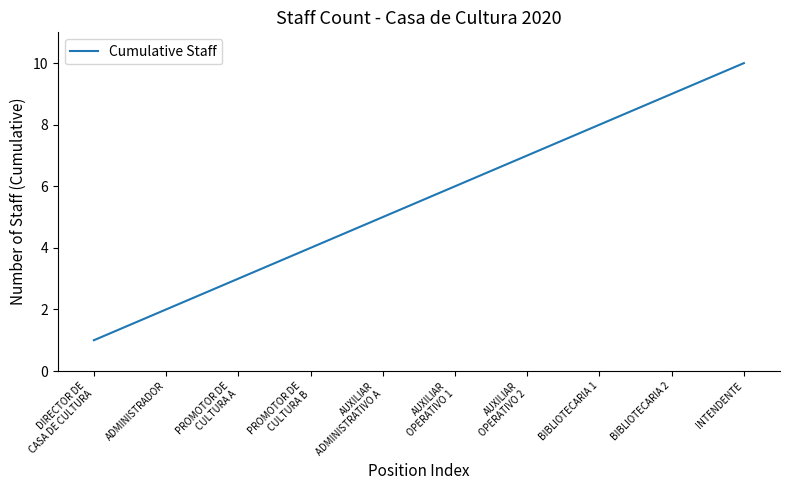

What is the sum of all values?

55